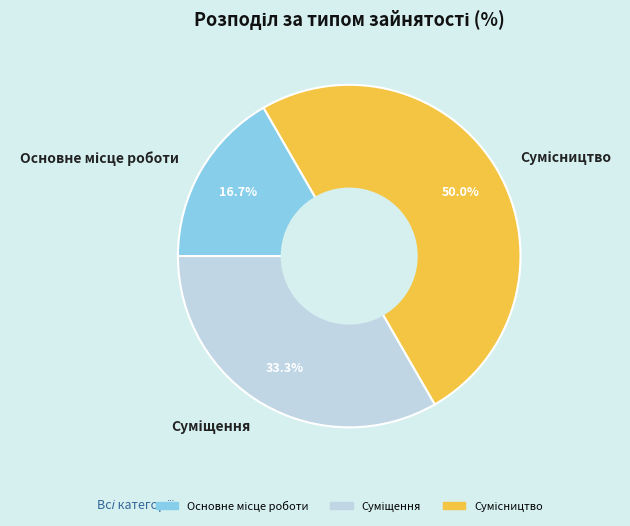

What percentage do Сумісництво and Суміщення together represent?

83.3%